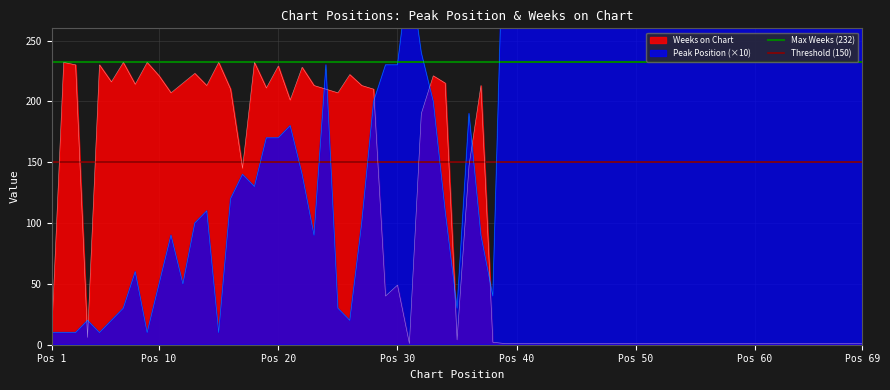

What is the highest value of the Weeks on Chart series?

232